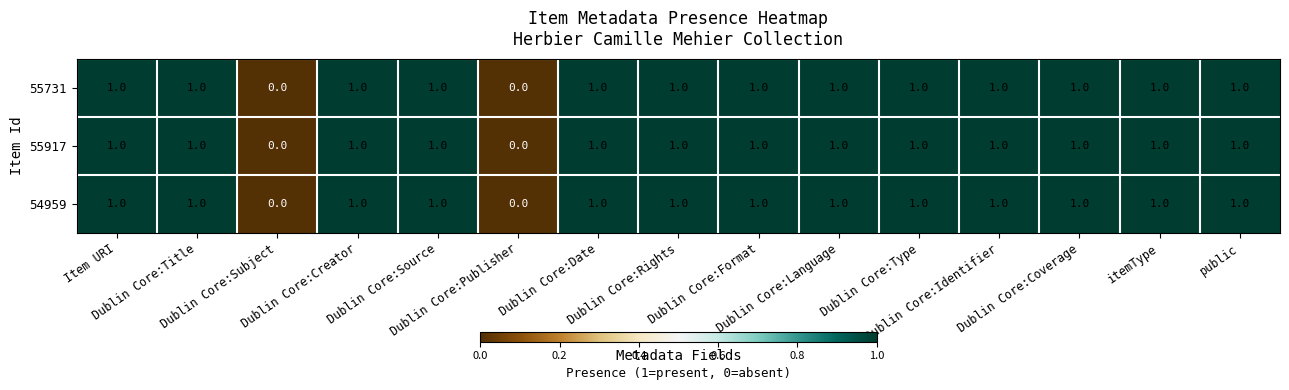

Count the 55731 values in the range 1 to 2.

13